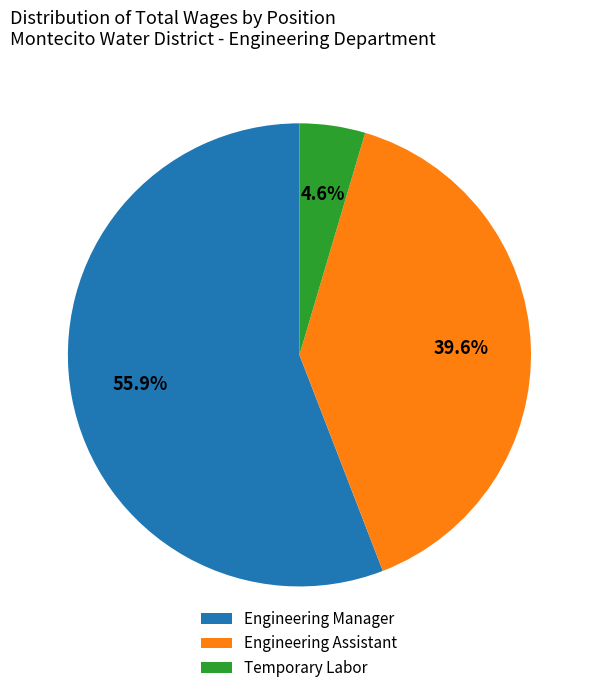

To the nearest percent, what percentage of the pie is Engineering Manager?

56%